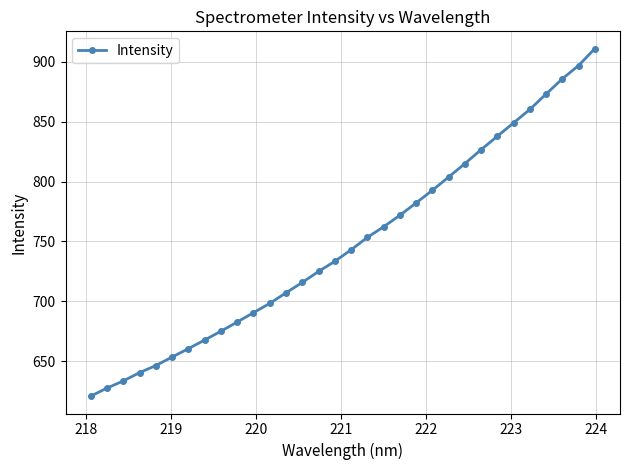

True or false: there are more than 2 points higher than both neighbors.

False